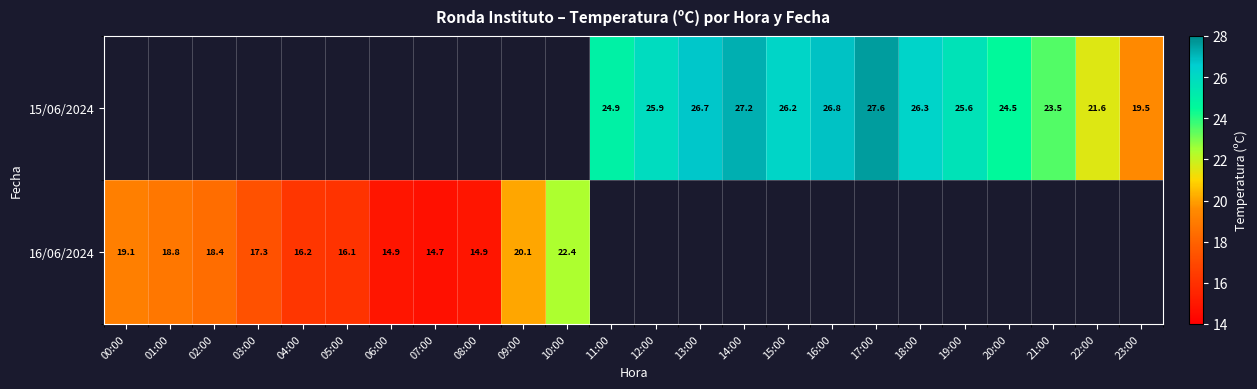

The 15/06/2024 series shows 24.9 at 11:00. True or false?

True